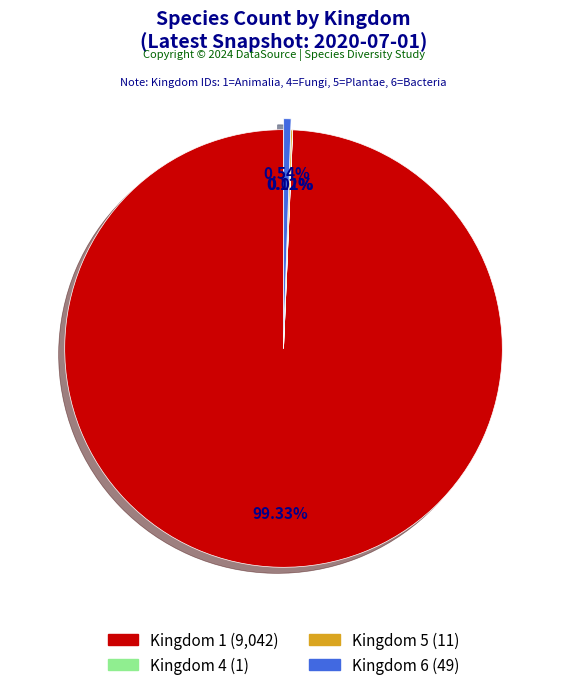

Does any single category account for the majority?

Yes